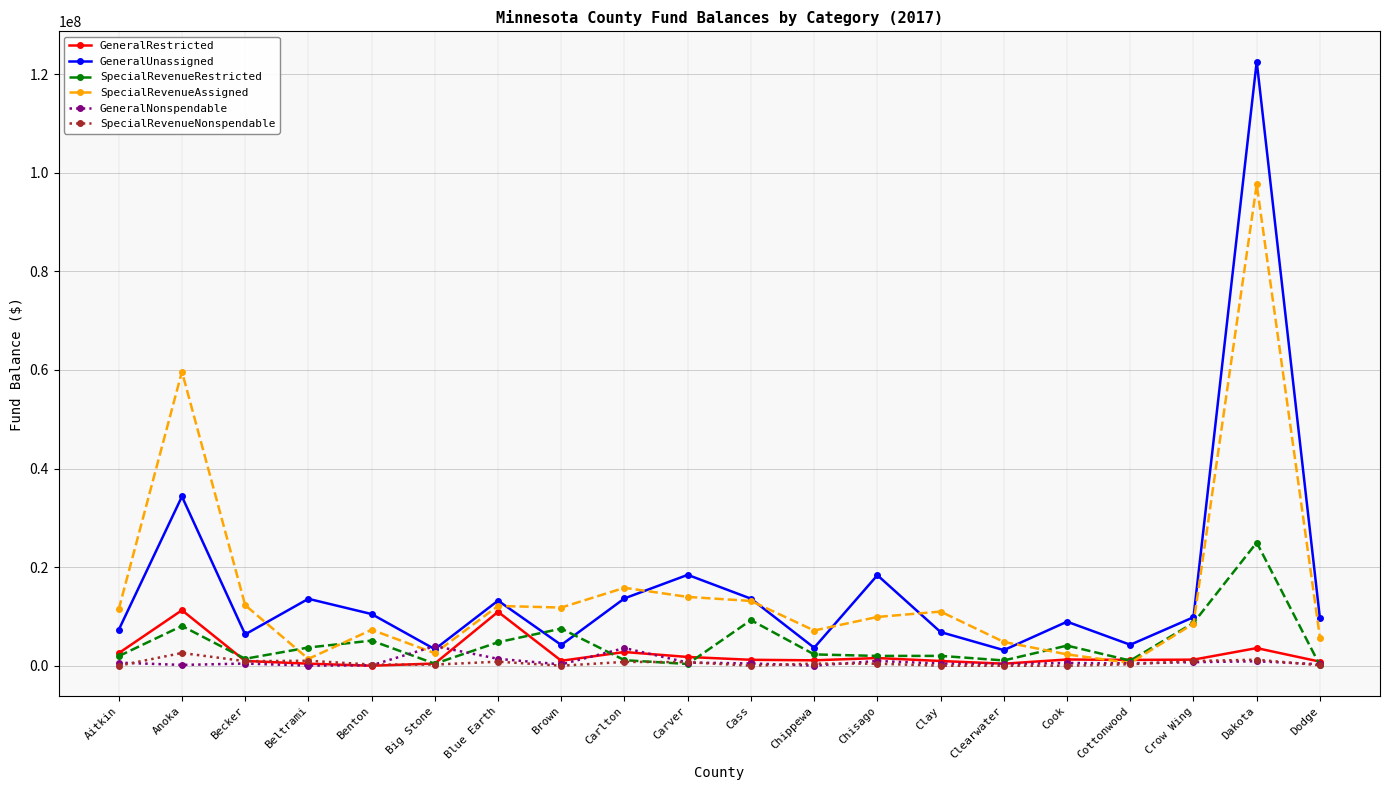

At which category is the sum across all series the highest?

Dakota